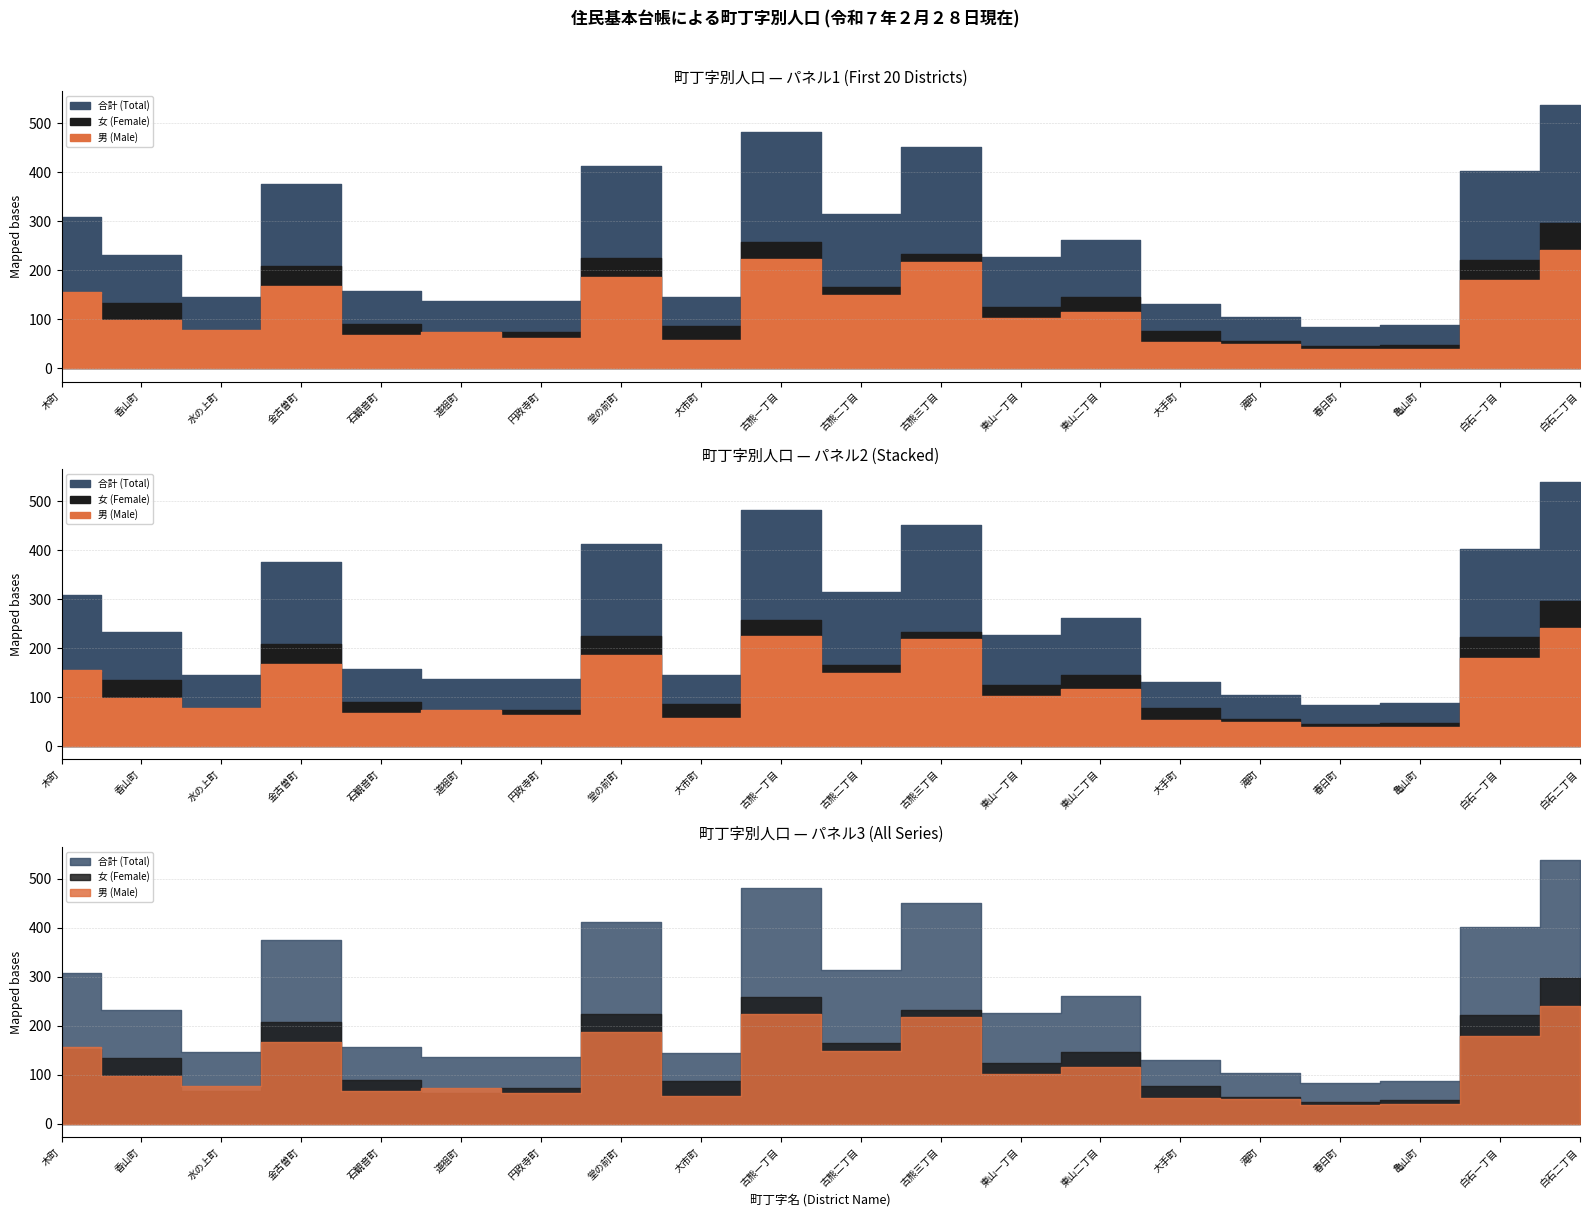

The value of 女 (Female) at 白石二丁目 is 297. True or false?

True